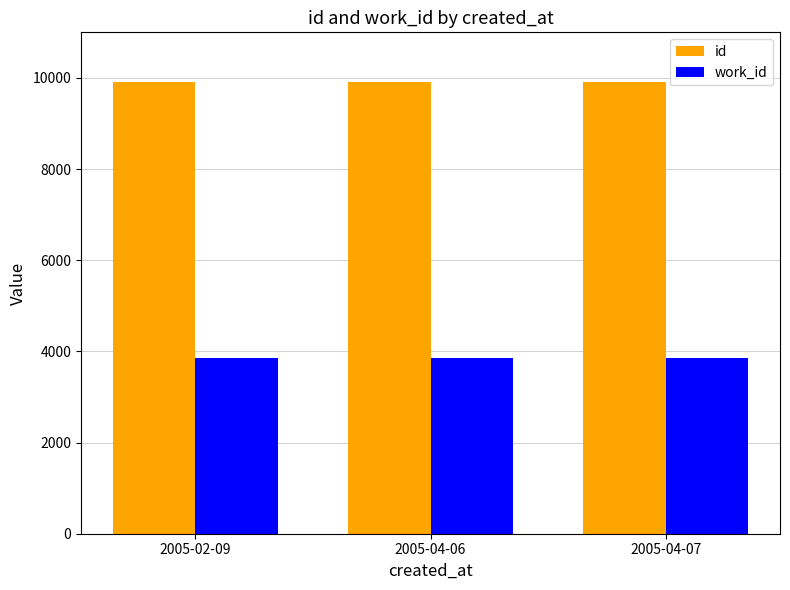

What is the spread (max minus min) of values at 2005-02-09?

6050